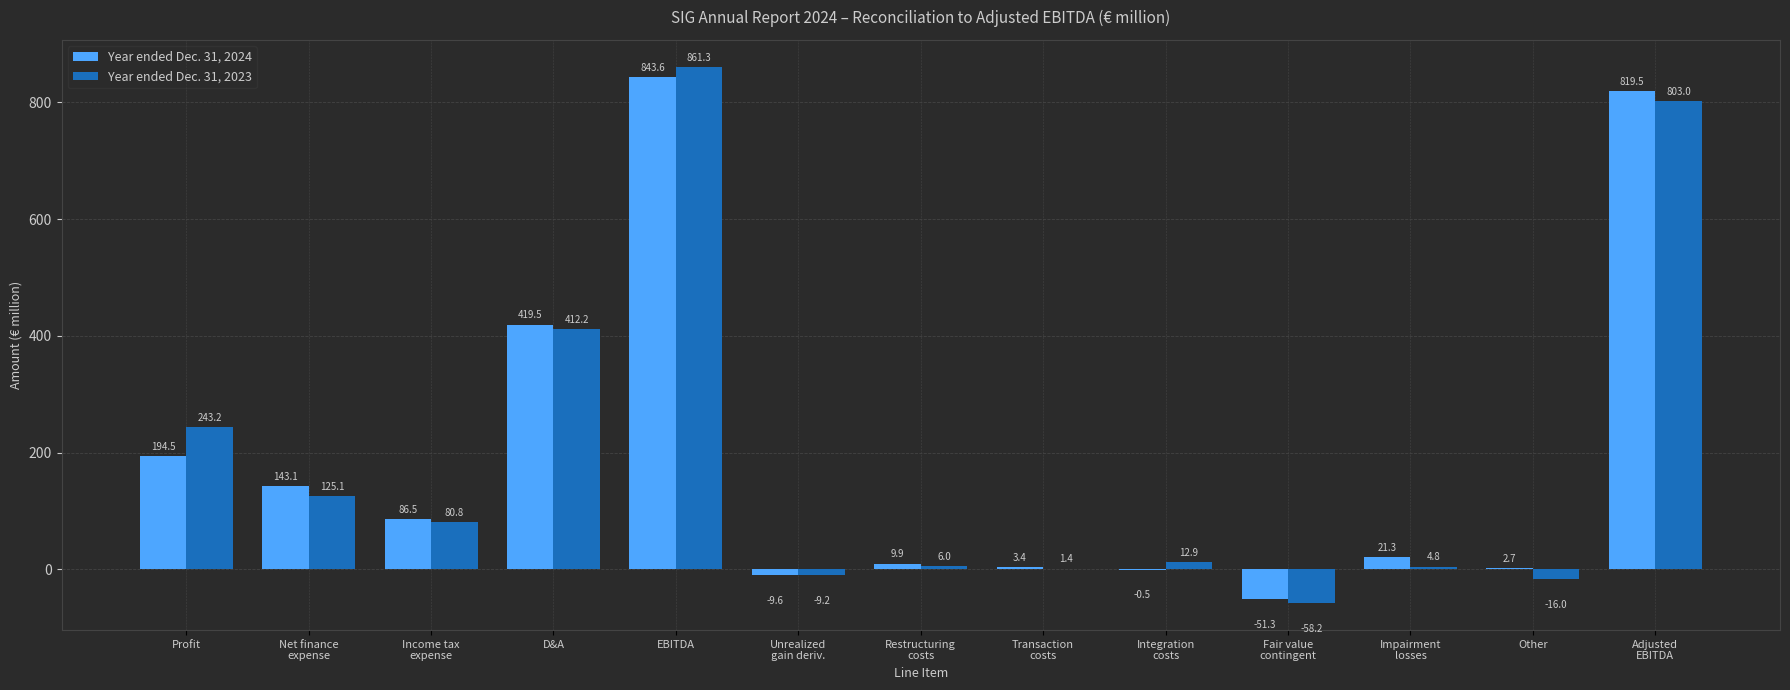

How many categories are shown in the chart?

13